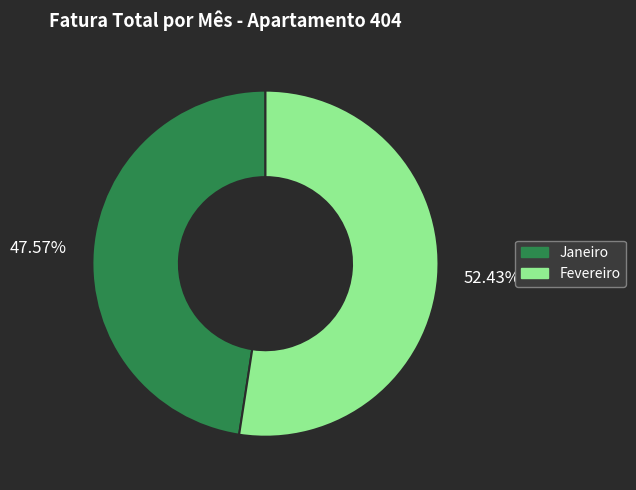

Does Fevereiro represent more than half of the total?

Yes